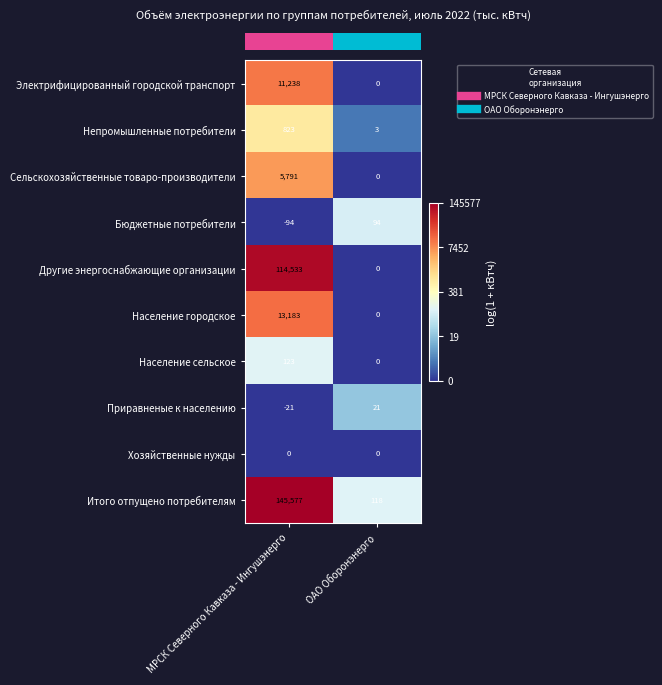

Which series changed the most between МРСК Северного Кавказа - Ингушэнерго and ОАО Оборонэнерго?

Итого отпущено потребителям